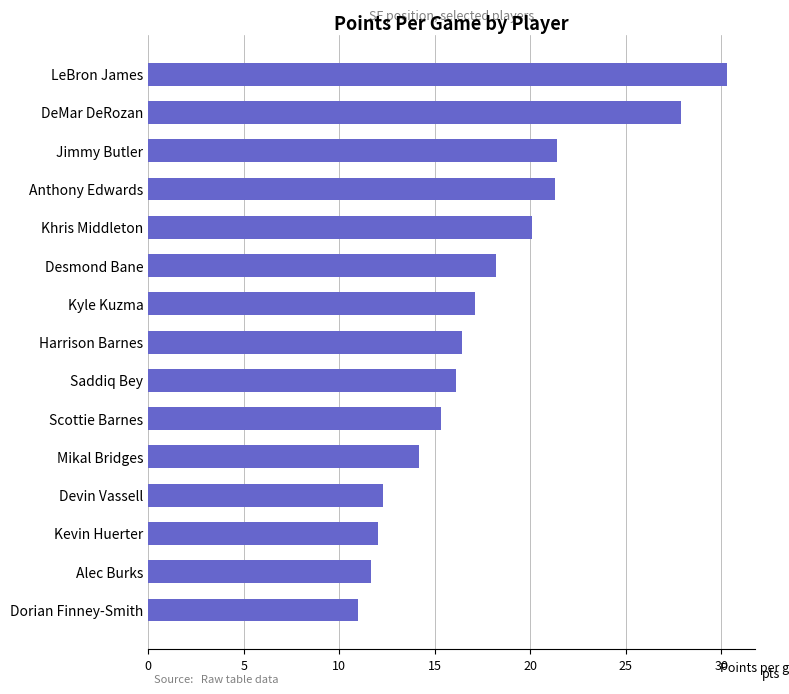

What value does the data have at Desmond Bane?

18.2